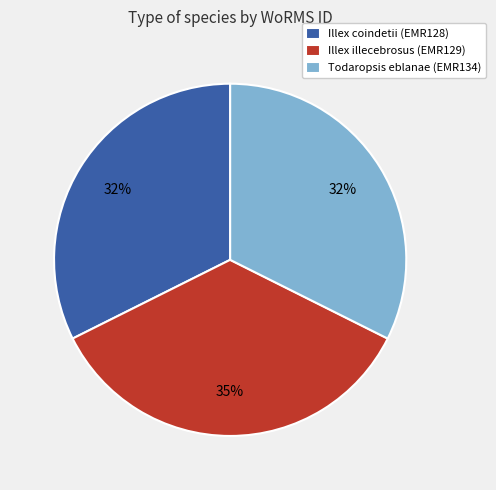

To the nearest percent, what is the average slice percentage?

33%